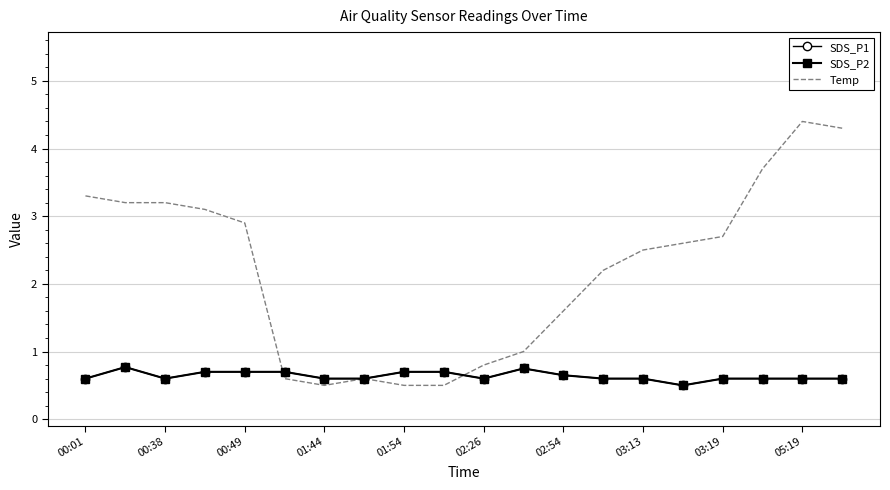

In SDS_P2, how many points are lower than both neighbors (excluding endpoints)?

3